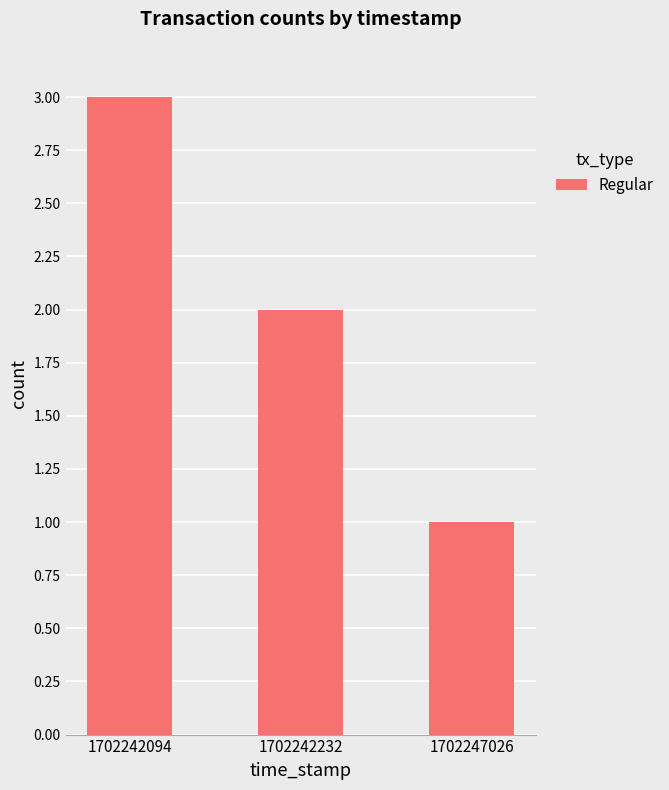

Reading left to right, what are all the values shown in this chart?

3	2	1